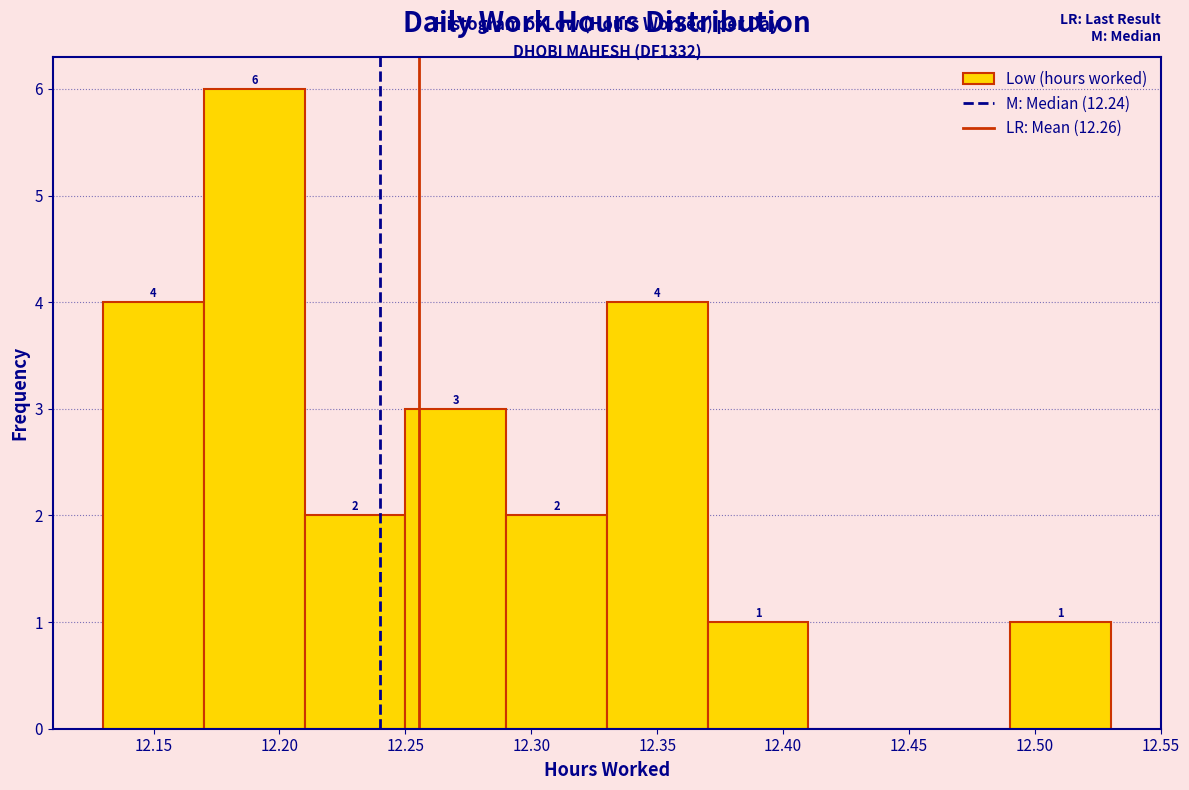

Over which range of the x-axis is the bar tallest?

12.17 to 12.21